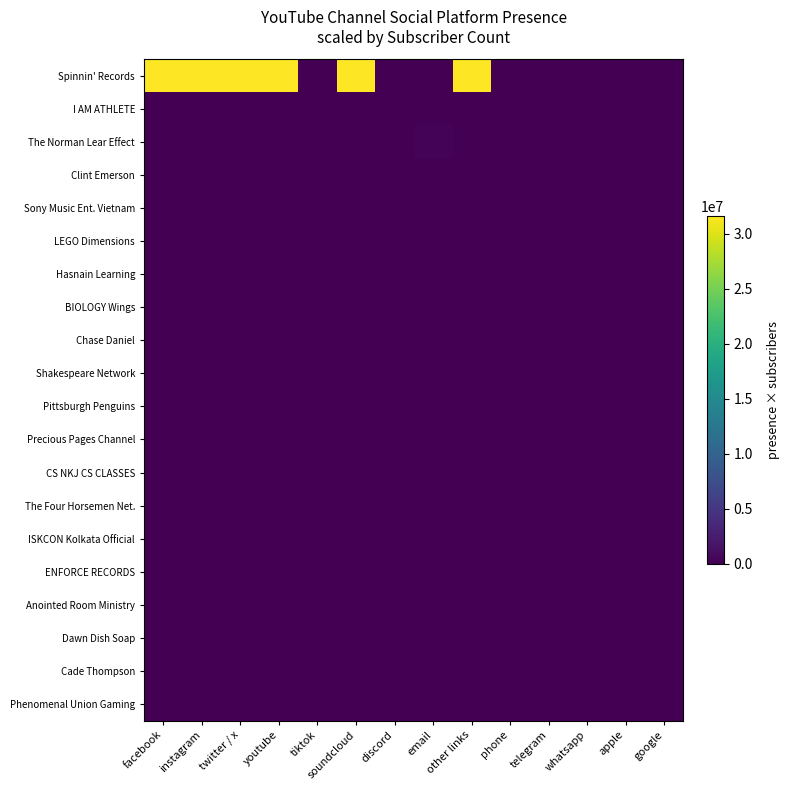

What is the total value across all series at instagram?

31642900